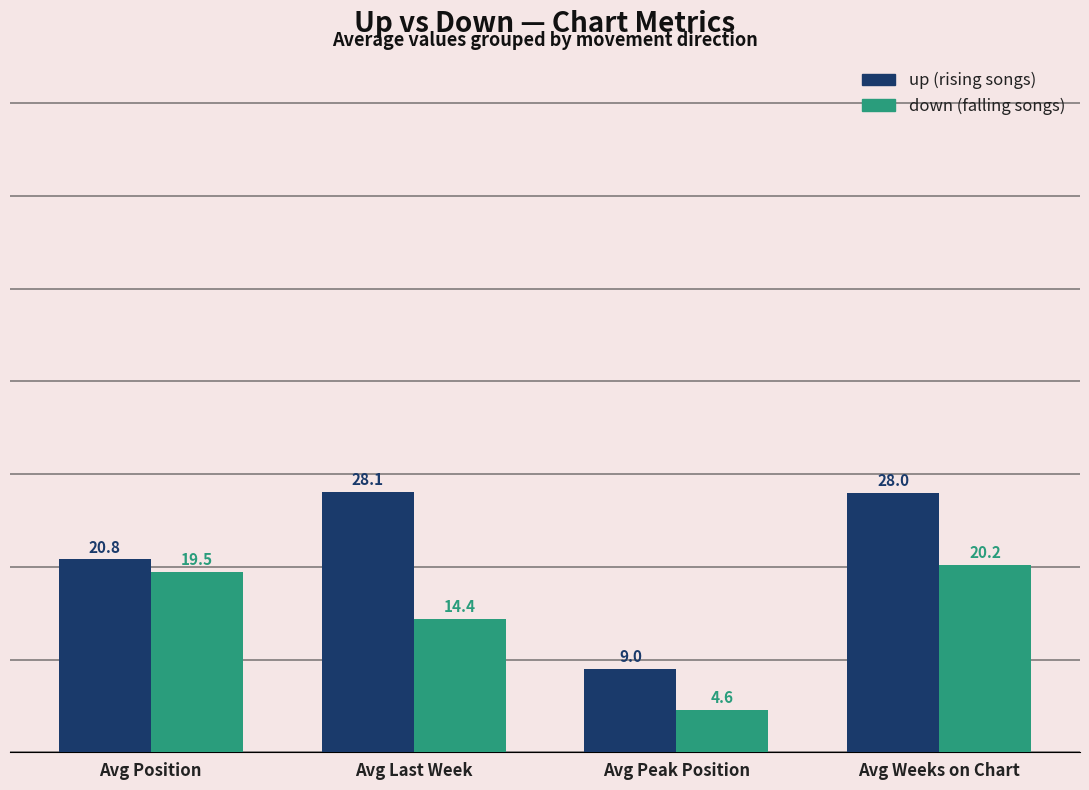

Reading left to right, extract all data points from this chart.

up: Avg Position=20.8	Avg Last Week=28.1	Avg Peak Position=9.0	Avg Weeks on Chart=28.0
down: Avg Position=19.5	Avg Last Week=14.4	Avg Peak Position=4.6	Avg Weeks on Chart=20.2